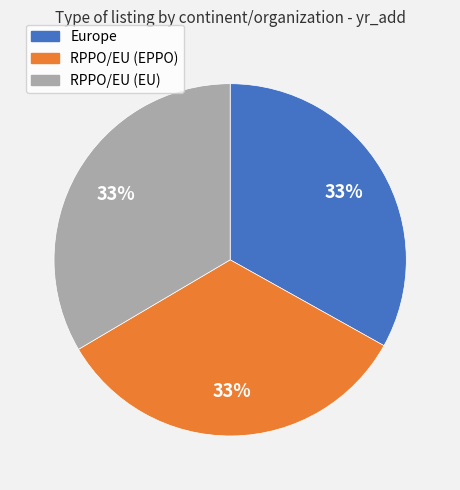

To the nearest percent, what is the combined percentage of RPPO/EU (EU) and Europe?

67%